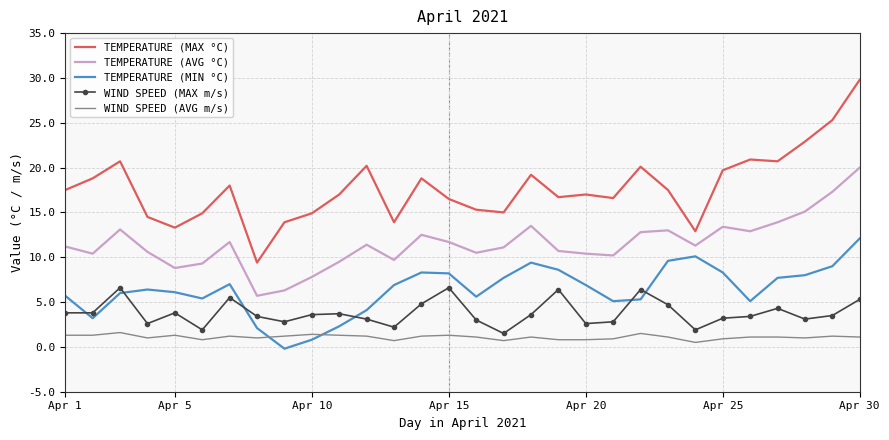

Which series has the largest range (max minus min)?

TEMPERATURE (MAX °C)